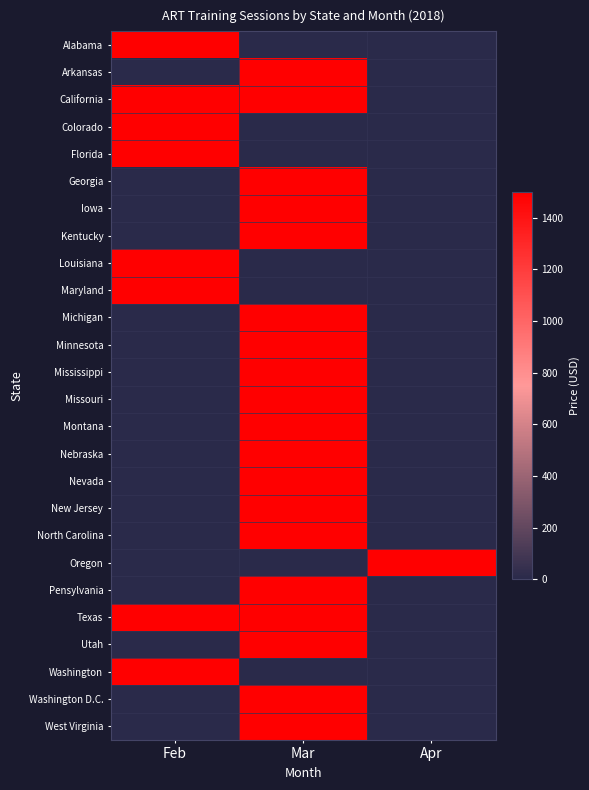

At which category does the chart reach its peak across all series?

Feb